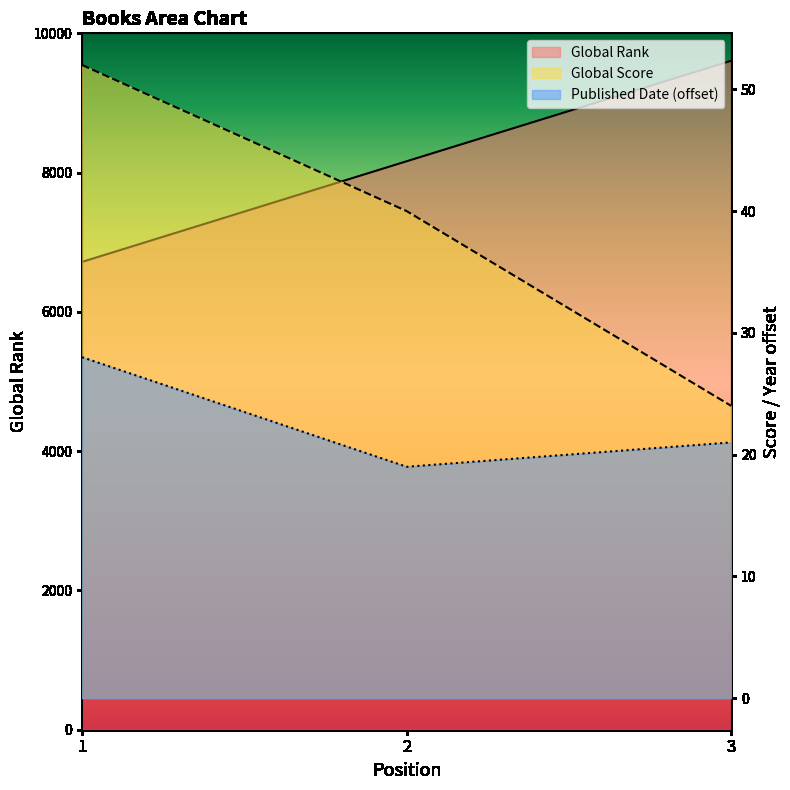

How many categories are shown in the chart?

3